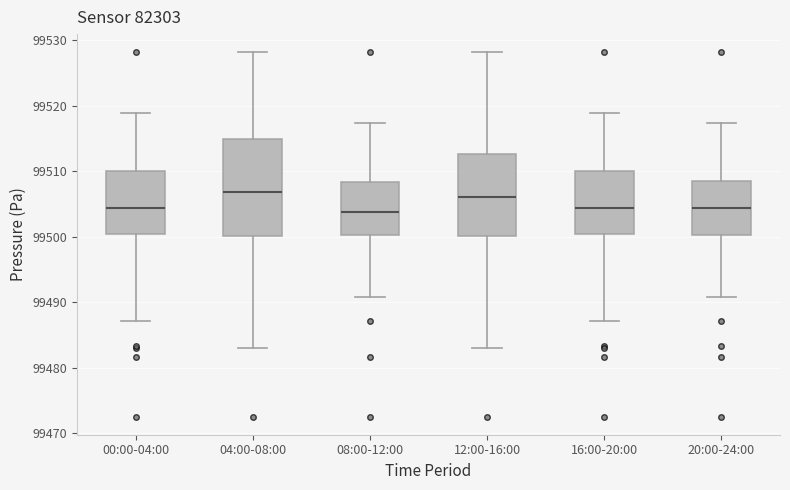

Reading left to right, transcribe this box plot: for each box, give where its median line is, the range the box spans, and where its two whiskers end, as read against the y-axis. The values are not printed on the chart, so give them approximately, as read against the axis.

00:00-04:00: median 99504, box 99500 to 99510, whiskers 99487 to 99519
04:00-08:00: median 99507, box 99500 to 99515, whiskers 99483 to 99528
08:00-12:00: median 99504, box 99500 to 99508, whiskers 99491 to 99517
12:00-16:00: median 99506, box 99500 to 99513, whiskers 99483 to 99528
16:00-20:00: median 99504, box 99500 to 99510, whiskers 99487 to 99519
20:00-24:00: median 99504, box 99500 to 99509, whiskers 99491 to 99517